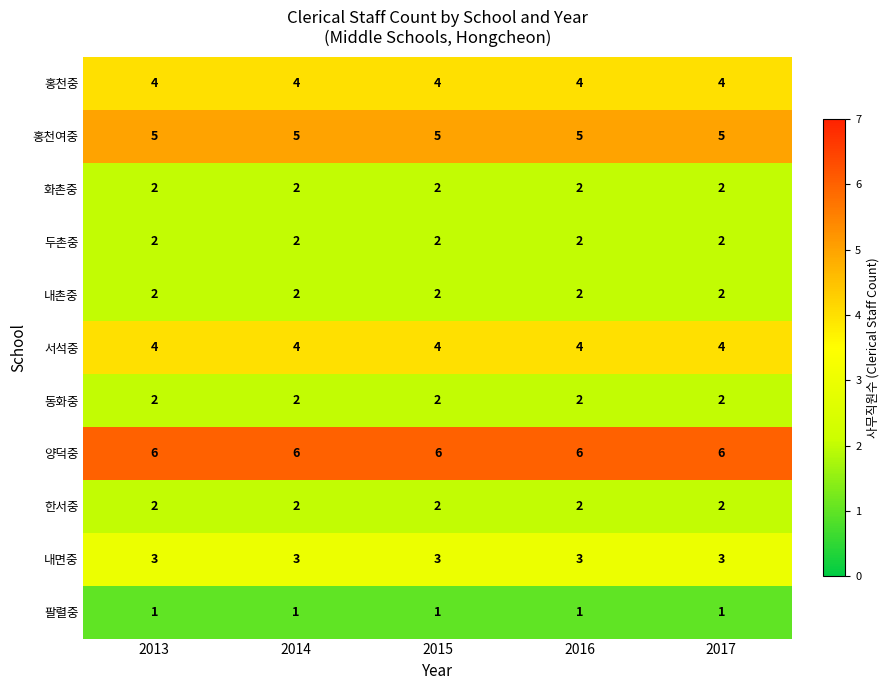

Is it true that 홍천여중 equals 5 at 2016?

True